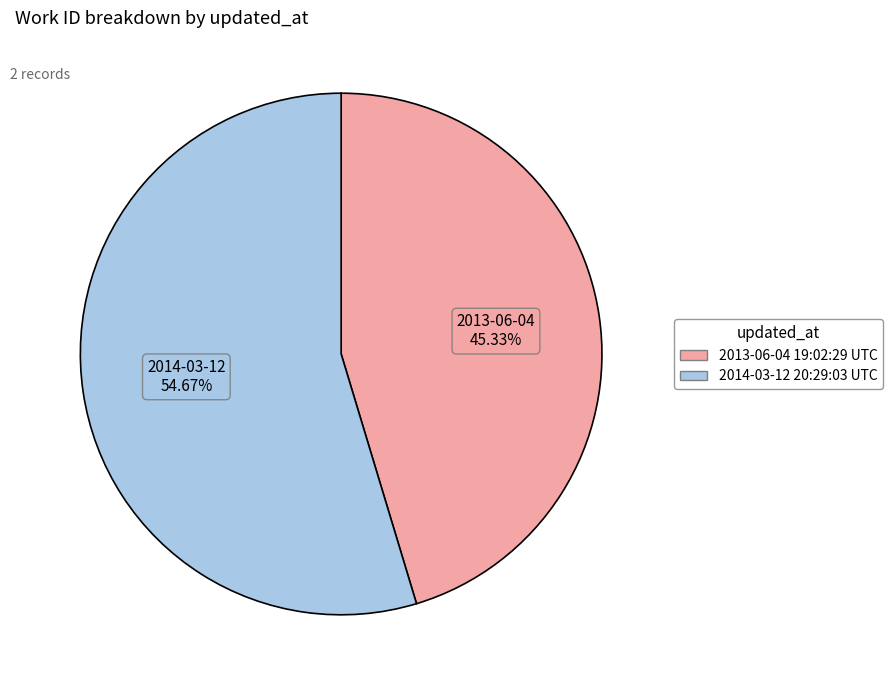

How many segments does this pie chart have?

2